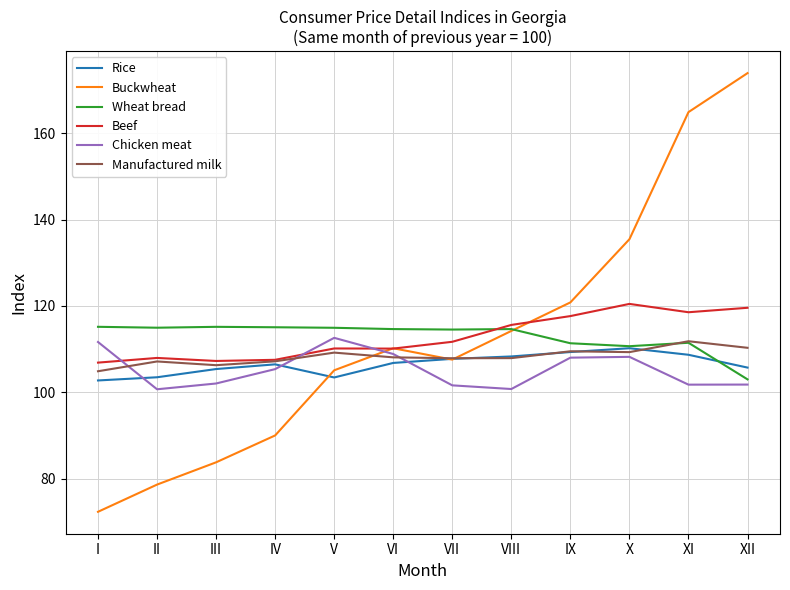

What is the maximum value shown in the chart?

174.0